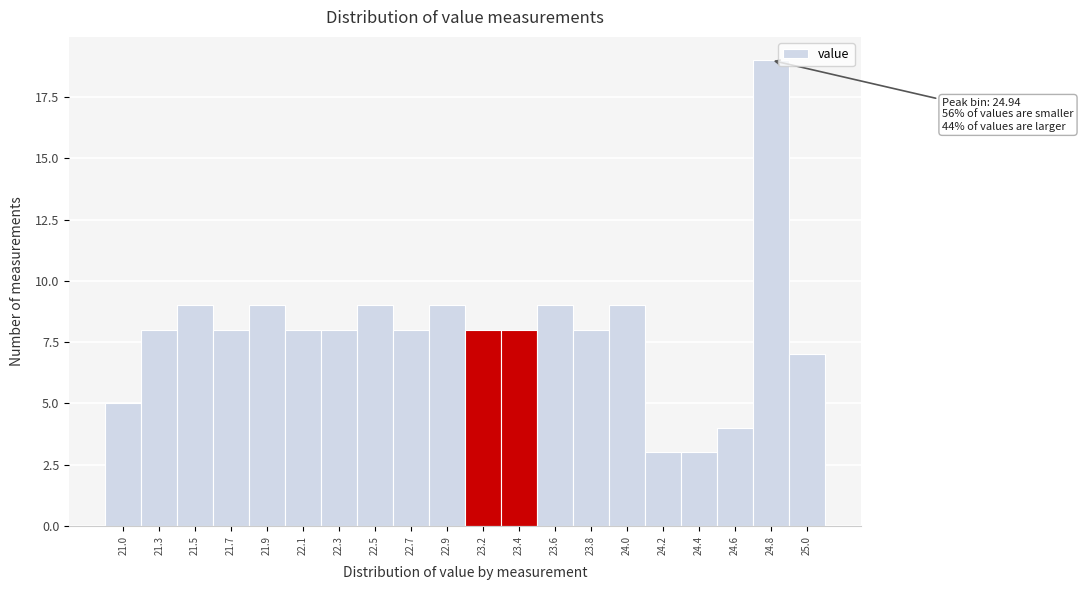

Reading left to right, extract all data points from this chart.

5	8	9	8	9	8	8	9	8	9	8	8	9	8	9	3	3	4	19	7